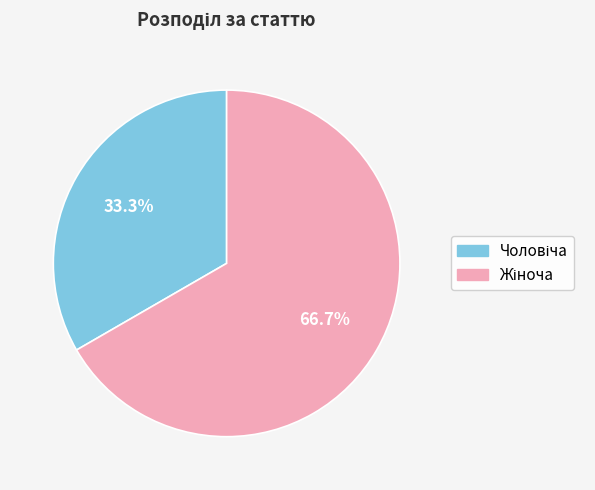

How many slices are in this pie chart?

2